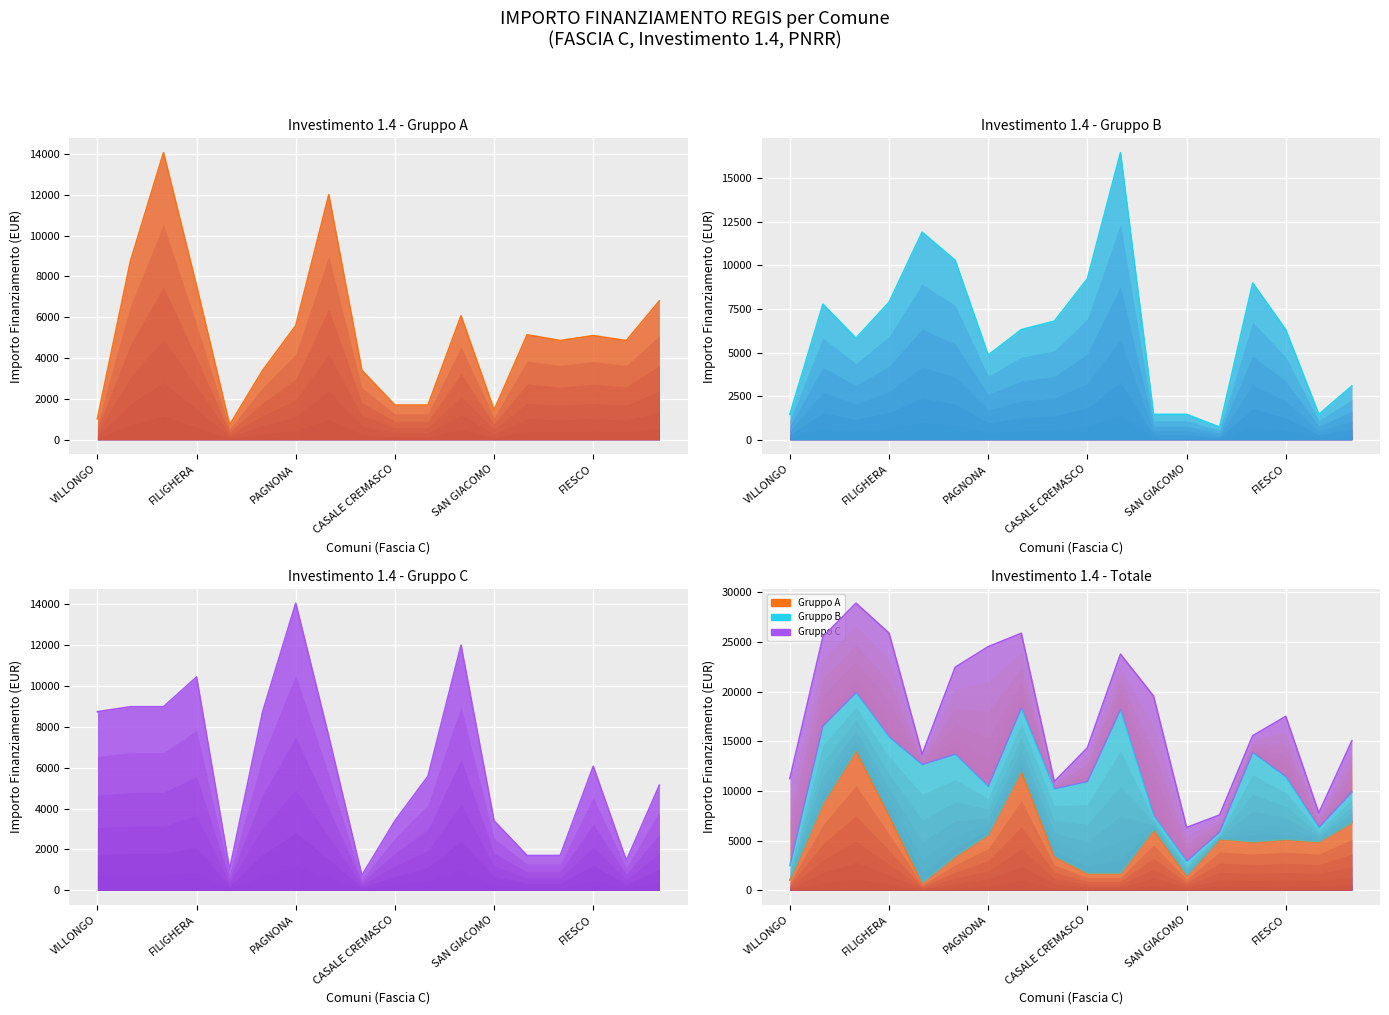

Between CASALE CREMASCO and OFFANENGO, which series saw the biggest shift?

1.4_b